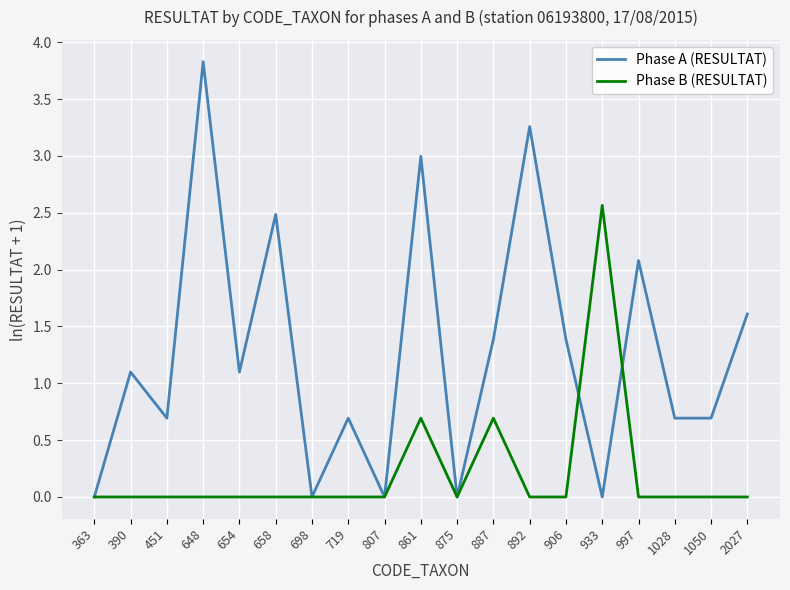

Rank the series by their average value, from lowest to highest.

Phase B (RESULTAT), Phase A (RESULTAT)